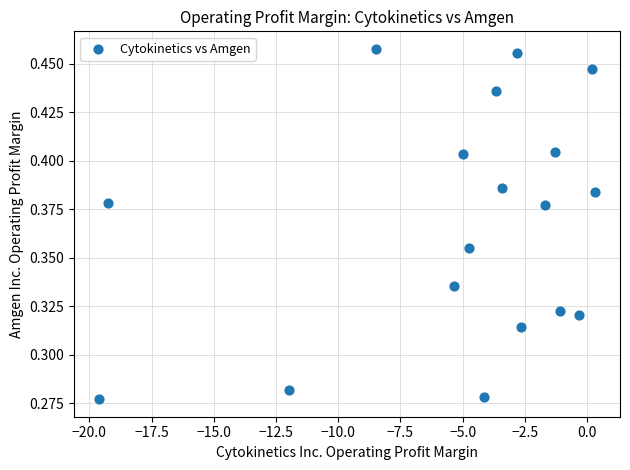

What is the range of X values (max minus min)?

19.9